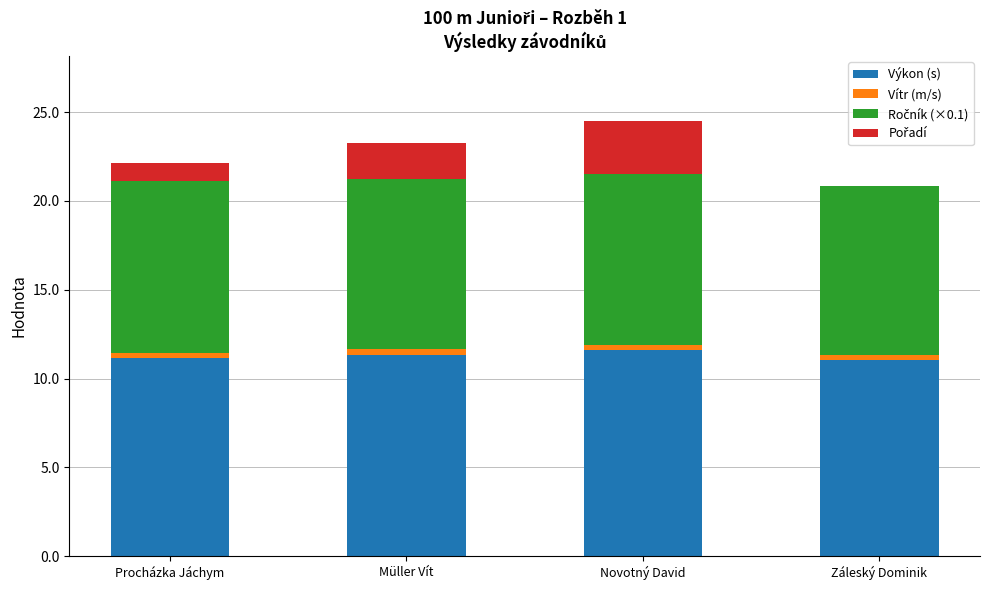

At which category is the sum across all series the highest?

Novotný David